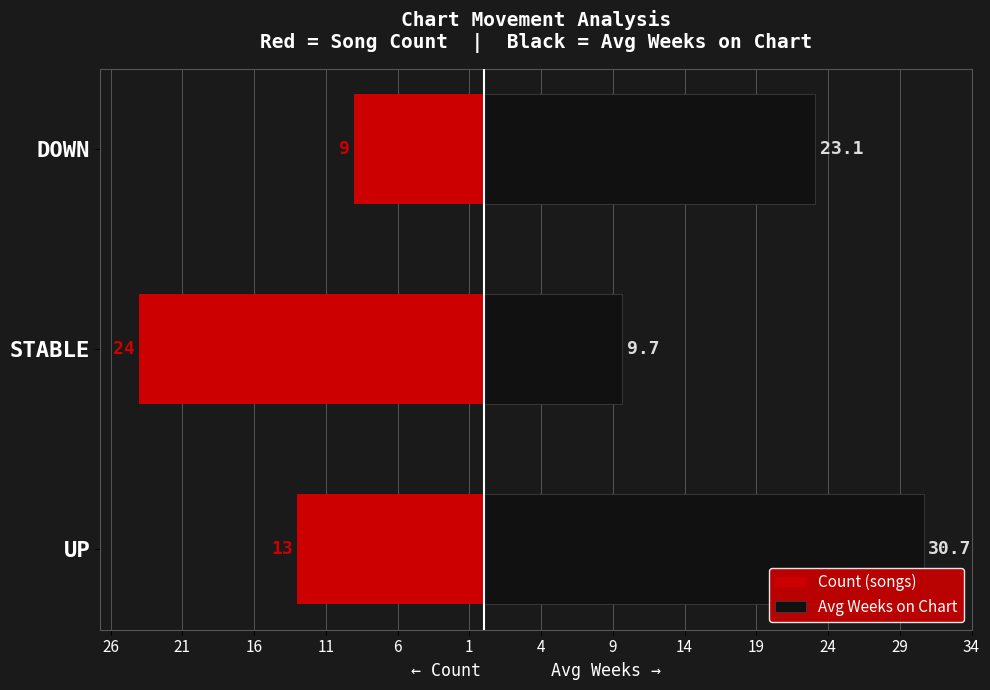

What is the difference between the highest and lowest values at STABLE?

33.7